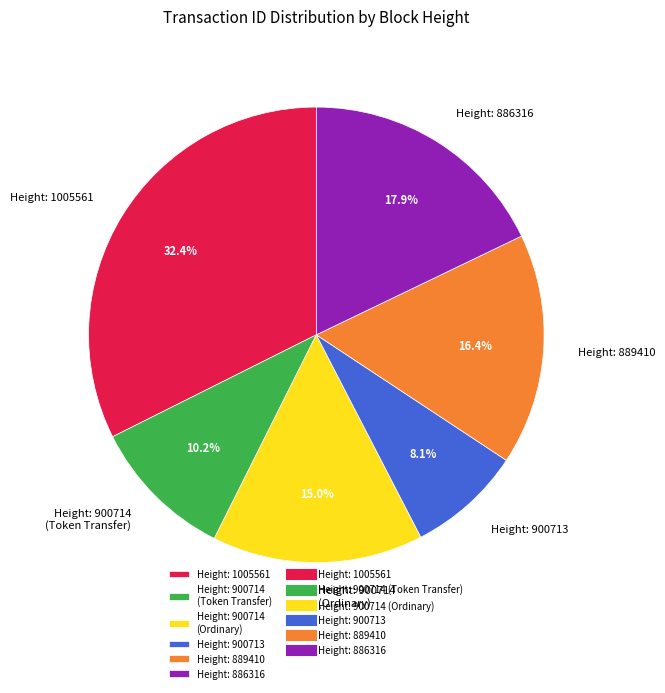

Does Height: 900714 (Ordinary) account for over 50% of the chart?

No